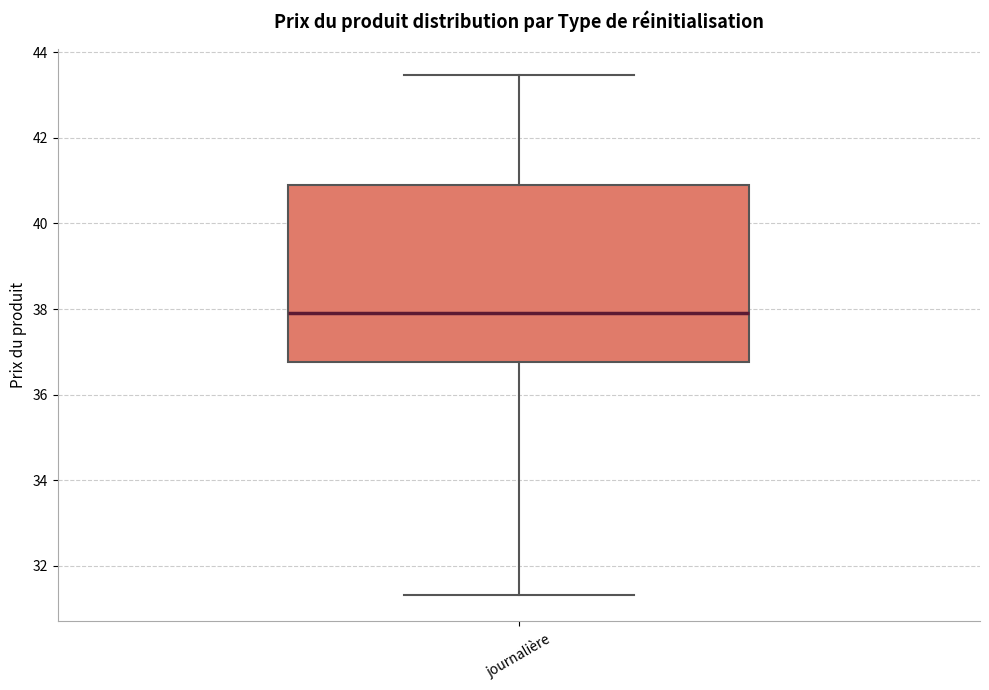

Where does the median line of the box for journalière sit on the y-axis? The values are not printed on the chart, so give them approximately, as read against the axis.

38.0